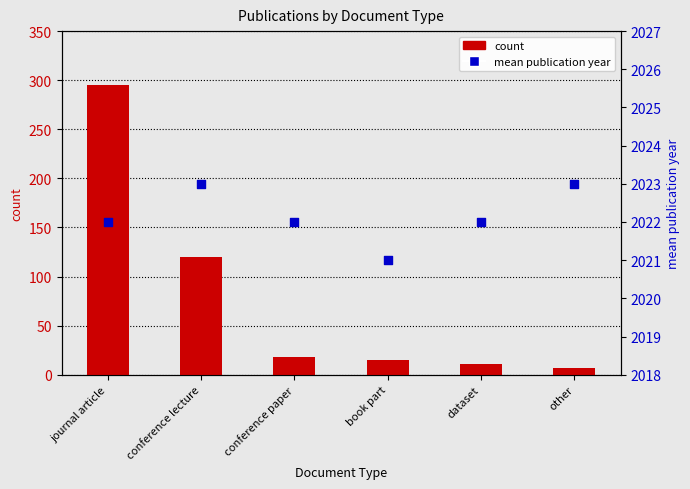

Which series reaches the maximum Y coordinate?

mean publication year